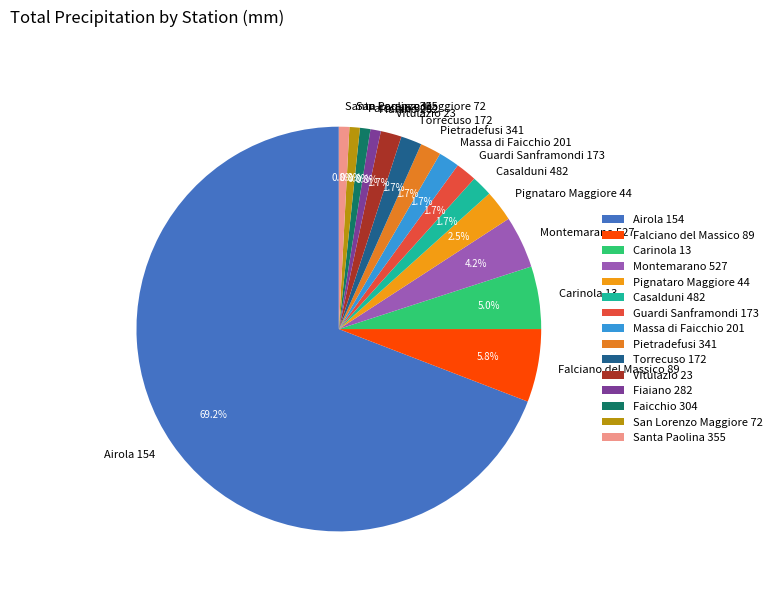

Is there any slice that represents more than half of the pie?

Yes